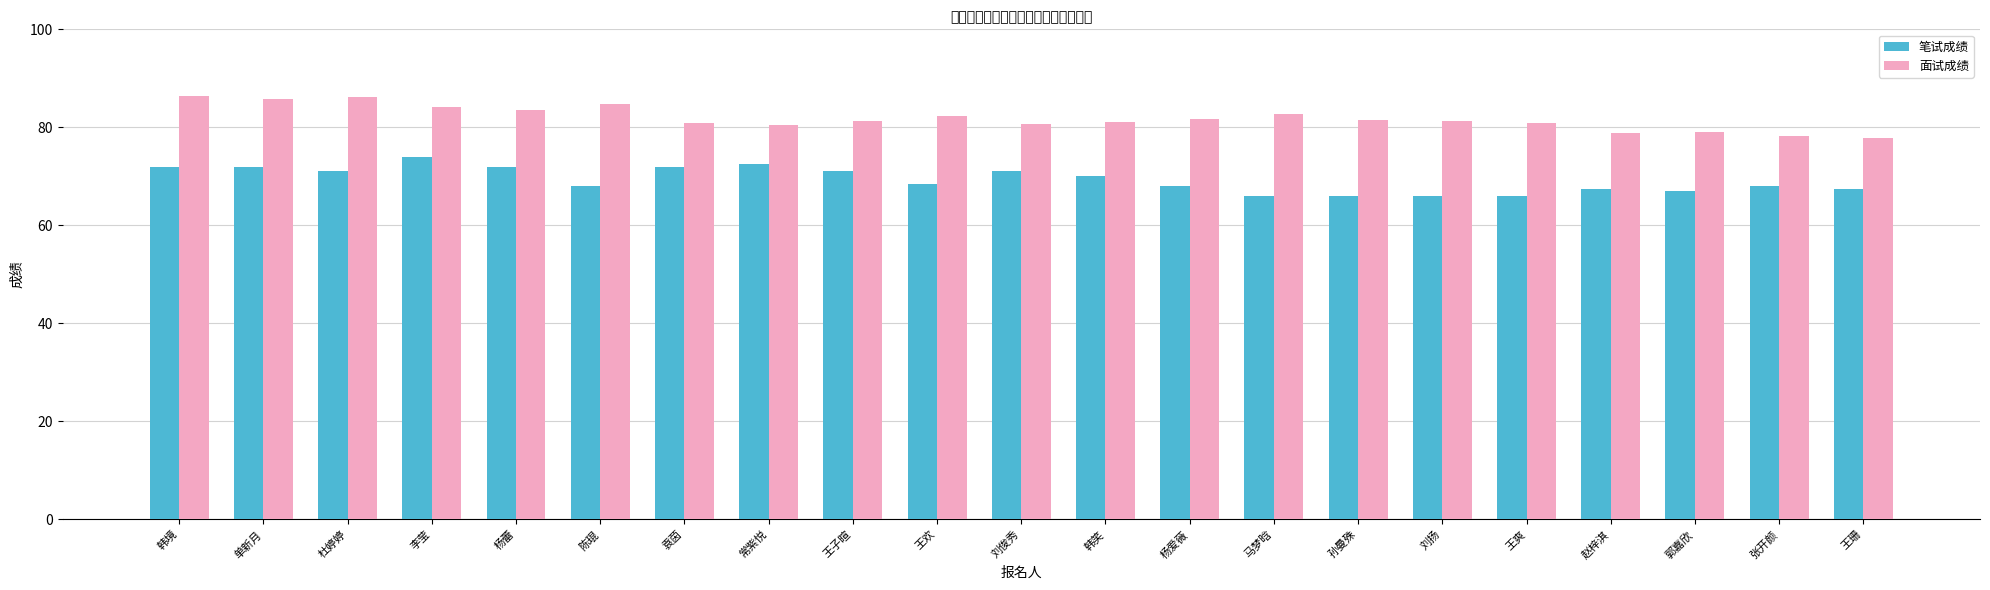

What is the highest value of the 面试成绩 series?

86.4